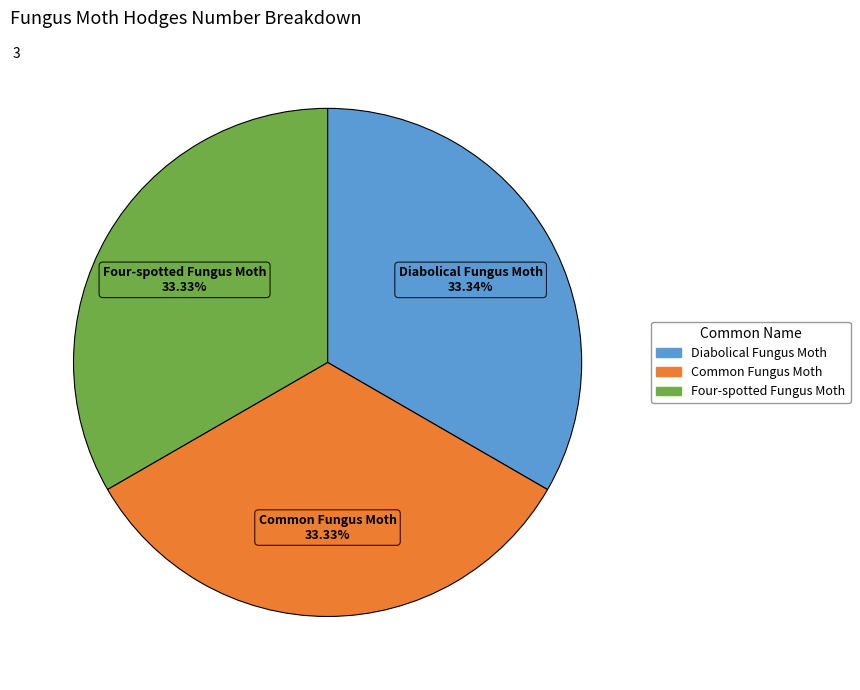

Is there any slice that represents more than half of the pie?

No